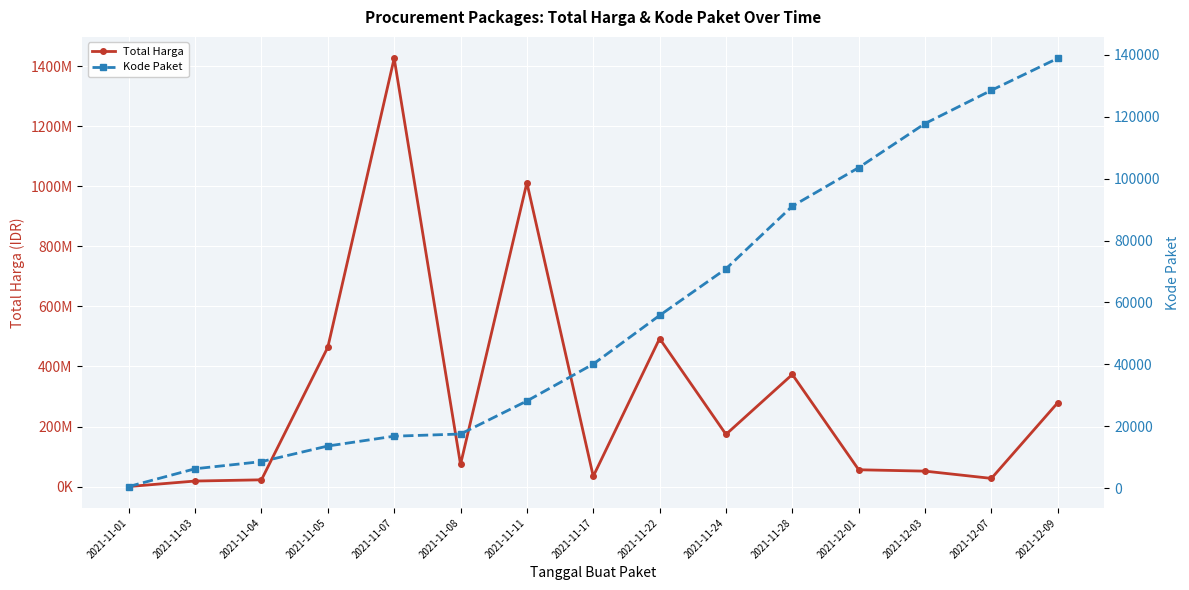

True or false: Kode Paket and Total Harga intersect in this chart.

False